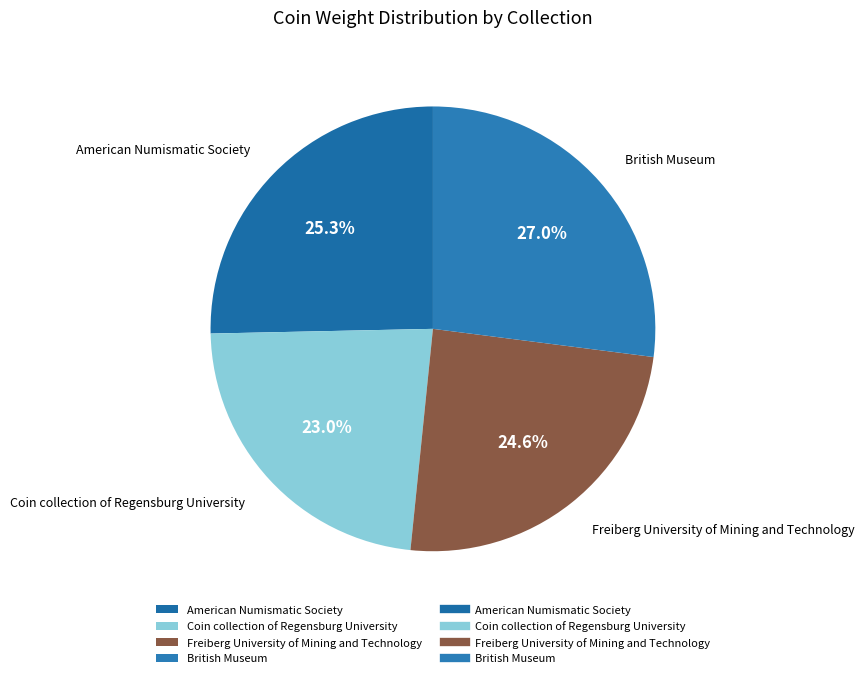

What is the ratio of the value at Coin collection of Regensburg University to the value at American Numismatic Society?

0.9